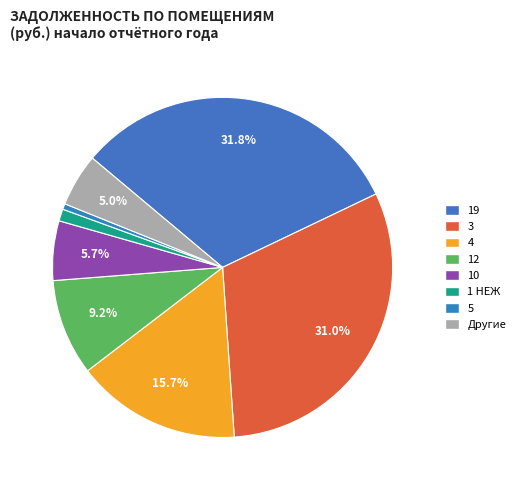

Count the number of slices in the pie.

8